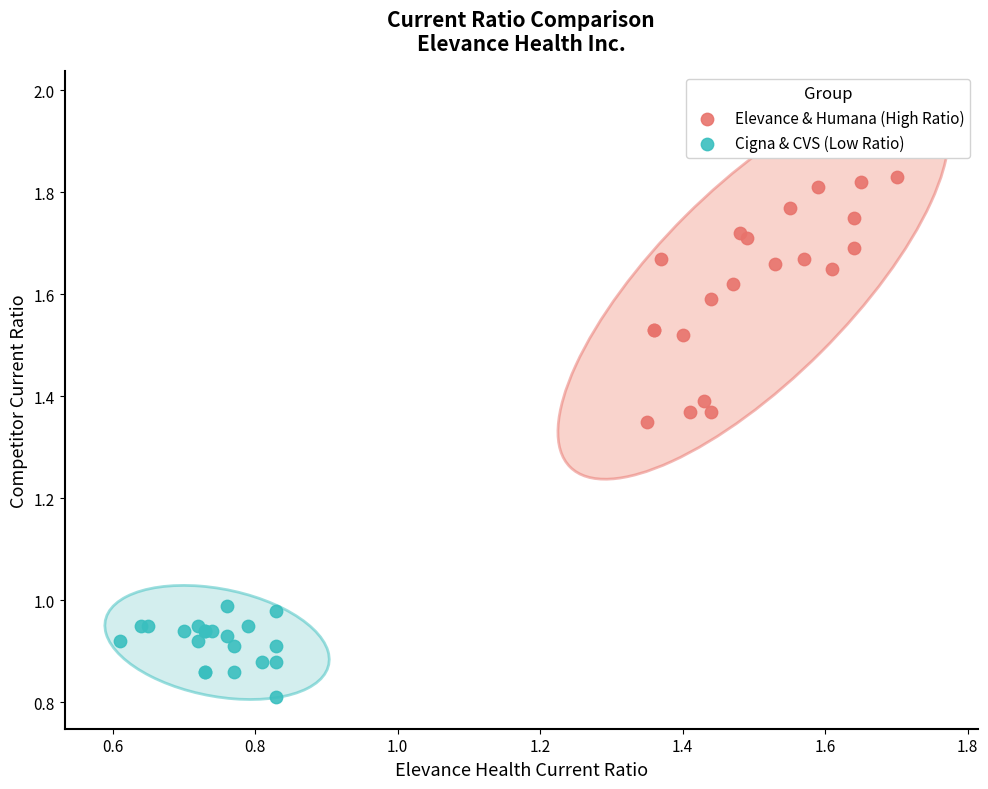

Which series has the widest spread of Y values?

Elevance & Humana (High Ratio)